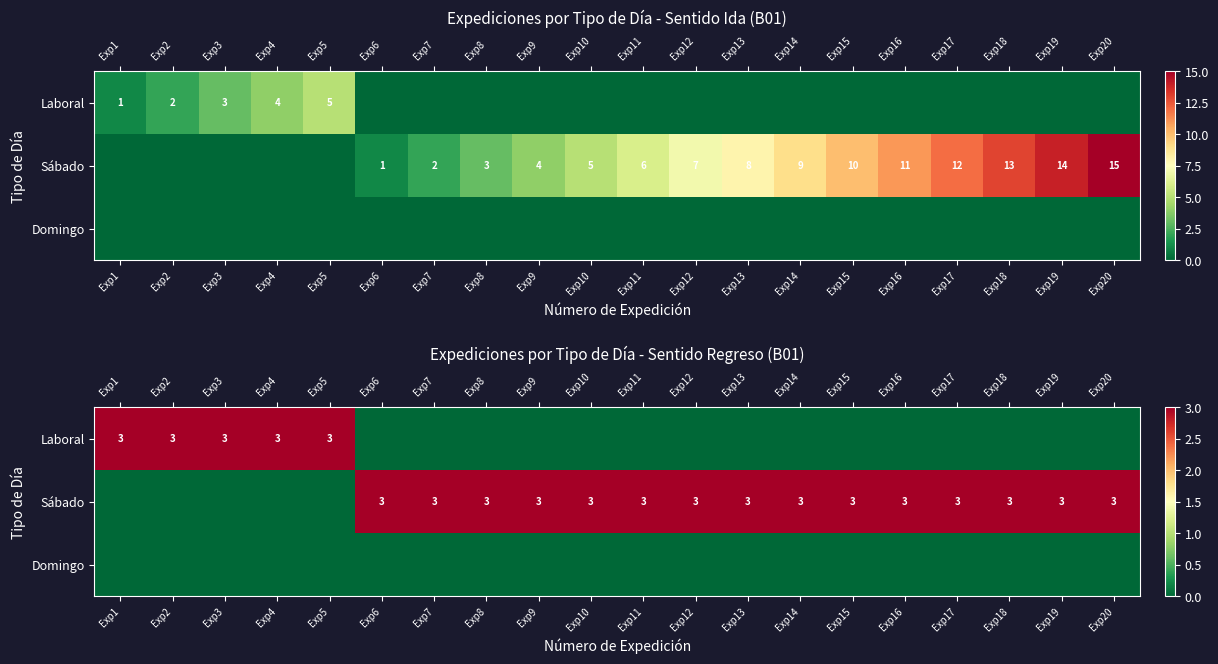

True or false: Domingo has a value of 0 at Exp3.

True